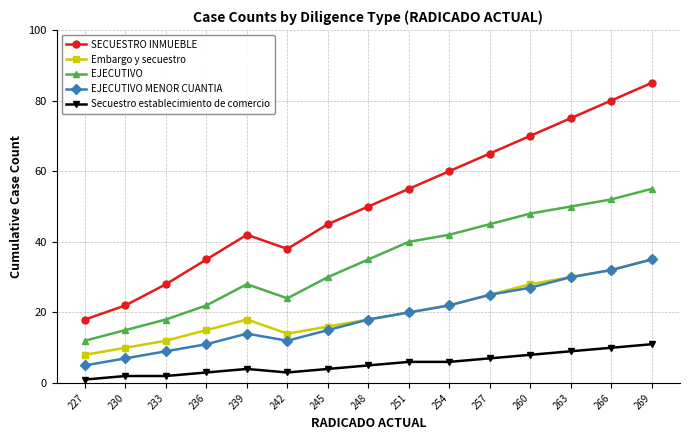

True or false: Embargo y secuestro and EJECUTIVO intersect in this chart.

False